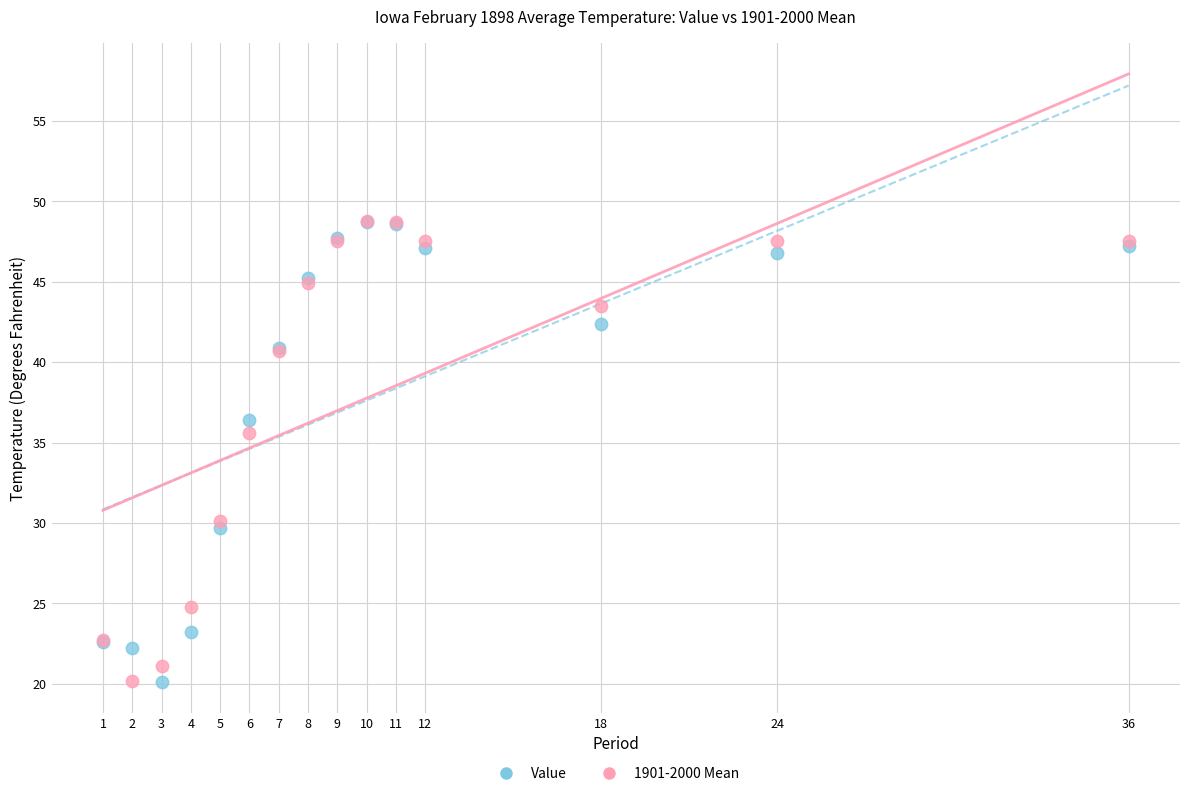

What are all the series names shown in the legend?

Value, 1901-2000 Mean